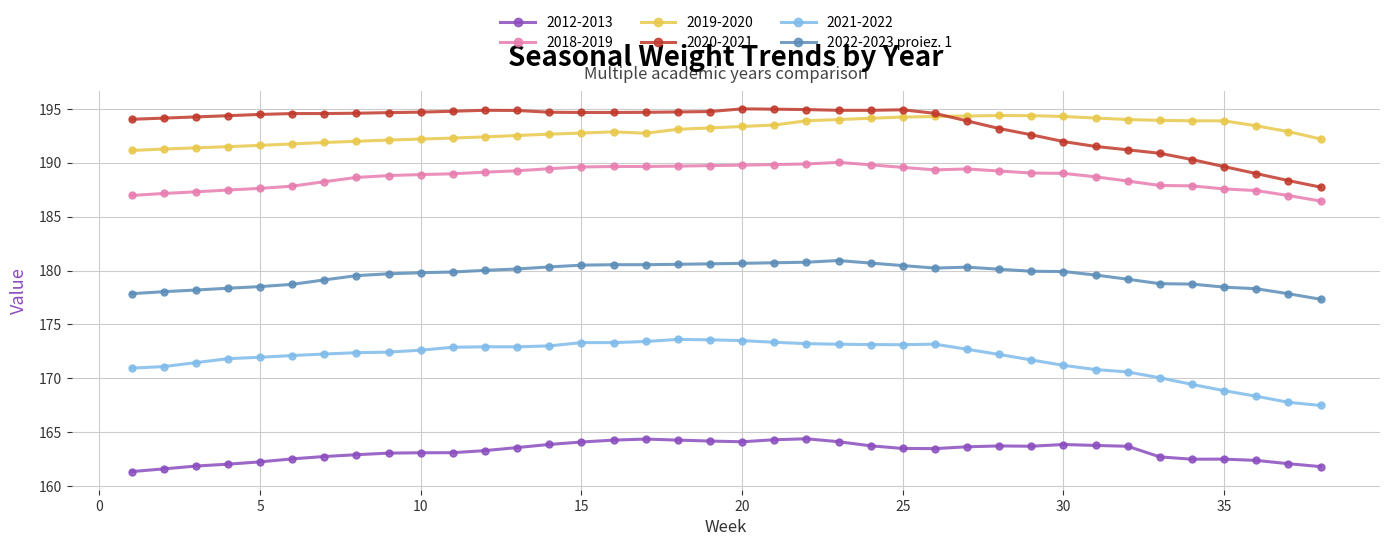

What is the smallest value displayed?

161.3